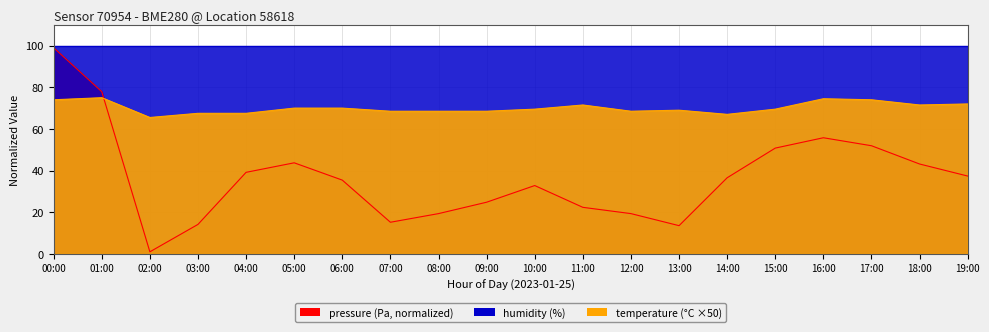

What value does the pressure series have at 04:00?

39.2